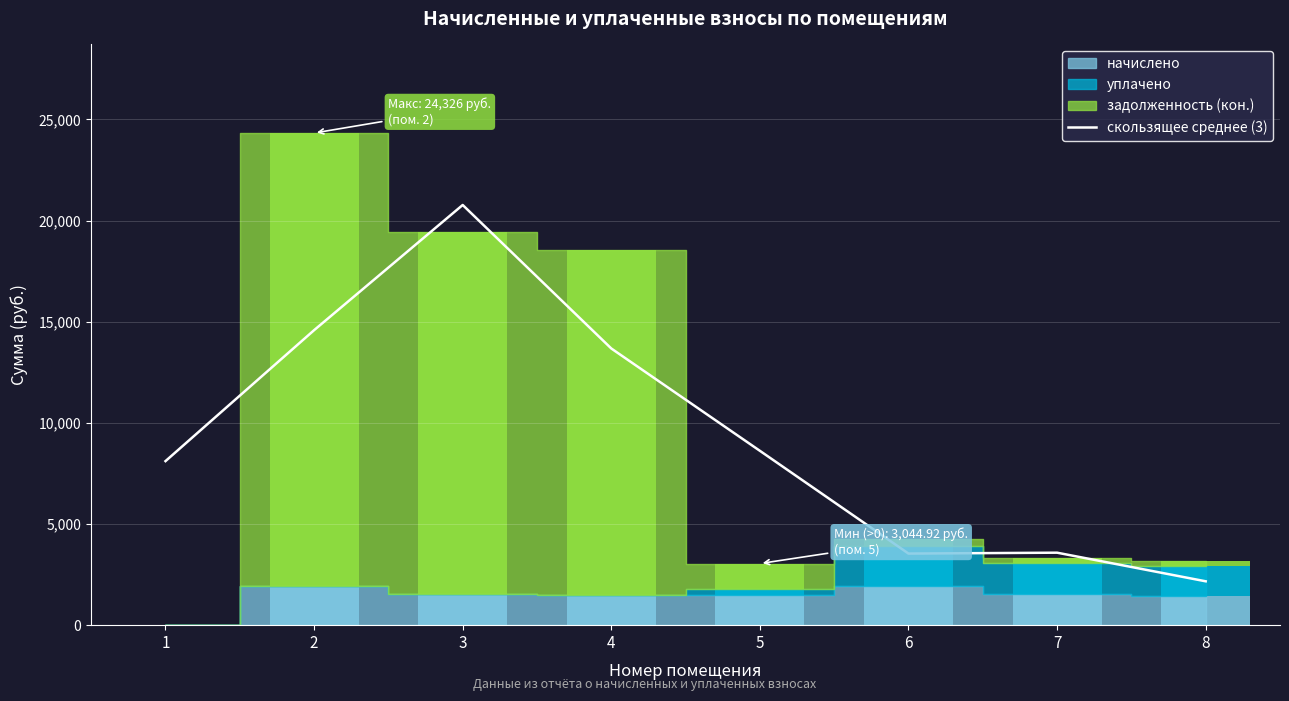

What is the average value?

9380.5